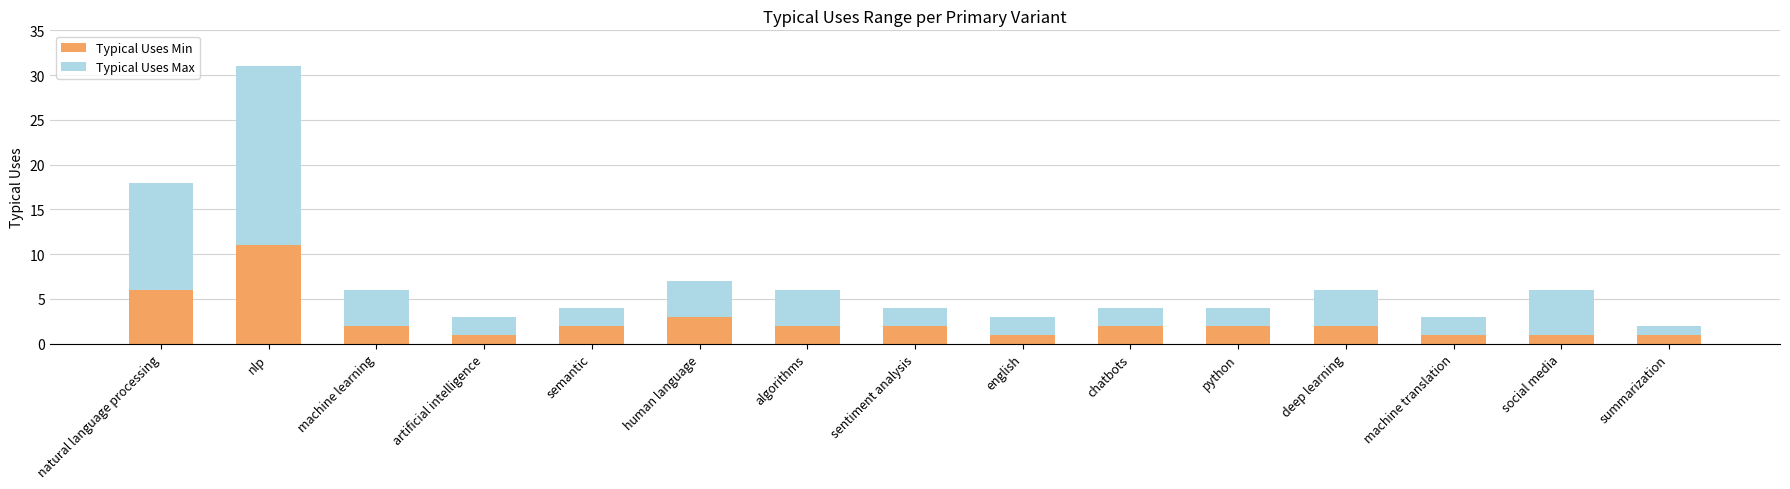

What is the total value across all series at nlp?

31